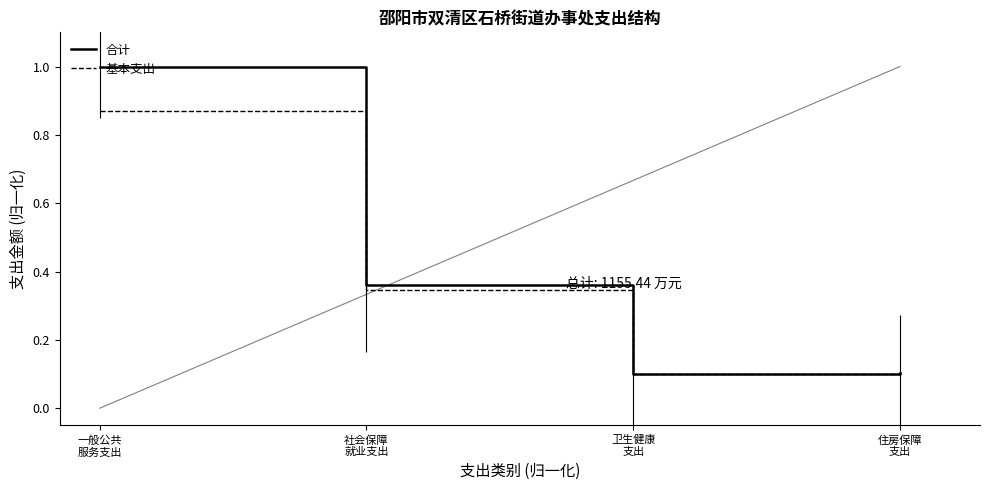

At how many categories does at least one series exceed 0?

4